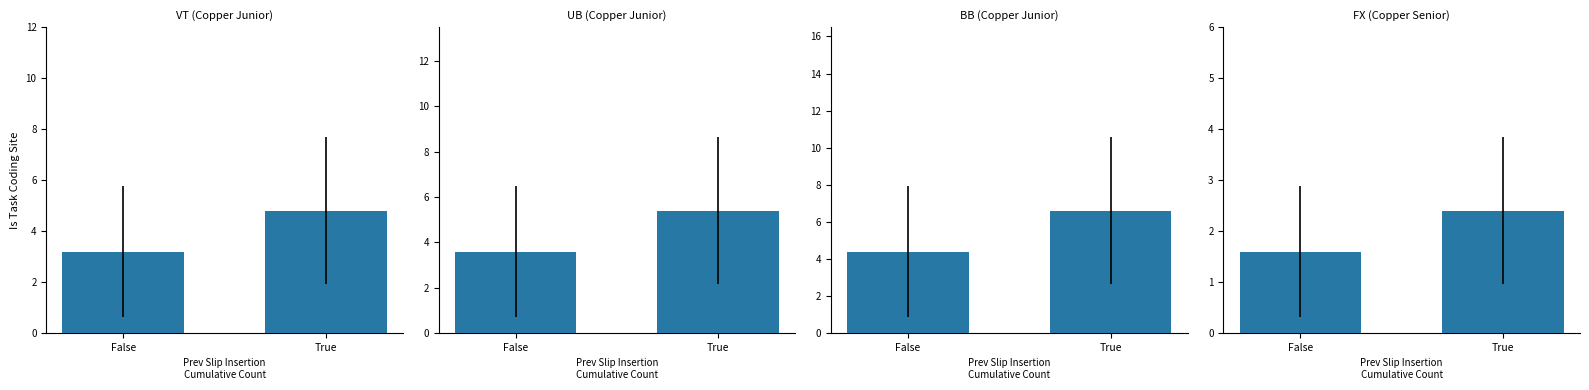

How many values in the VT (Copper Junior) series exceed 4?

1